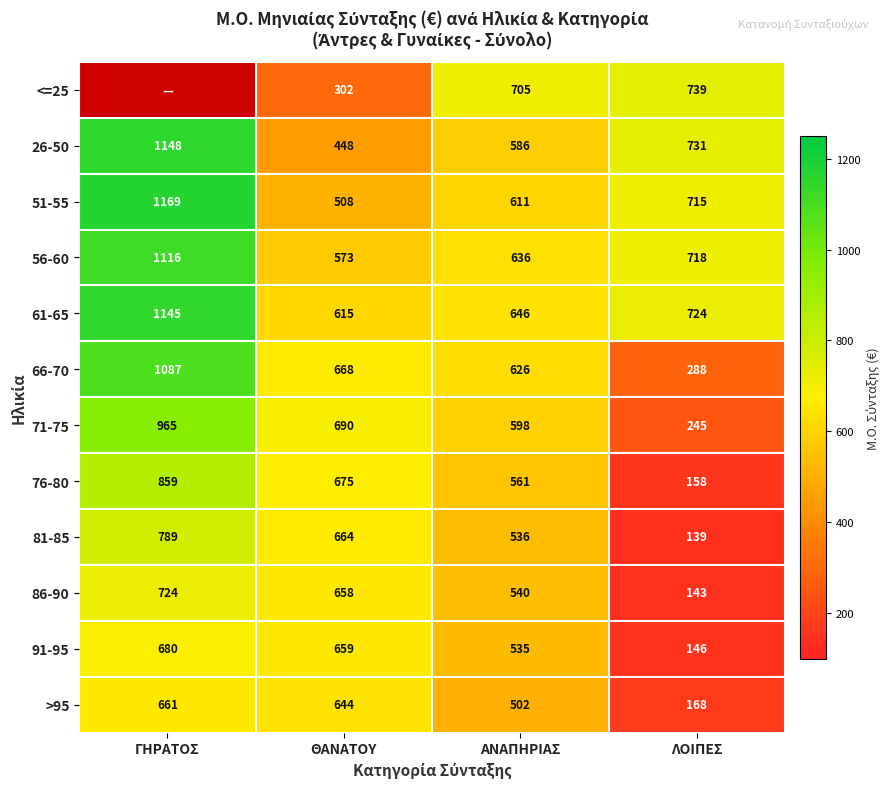

Where is 66-70 nearest to the value 687?

ΘΑΝΑΤΟΥ